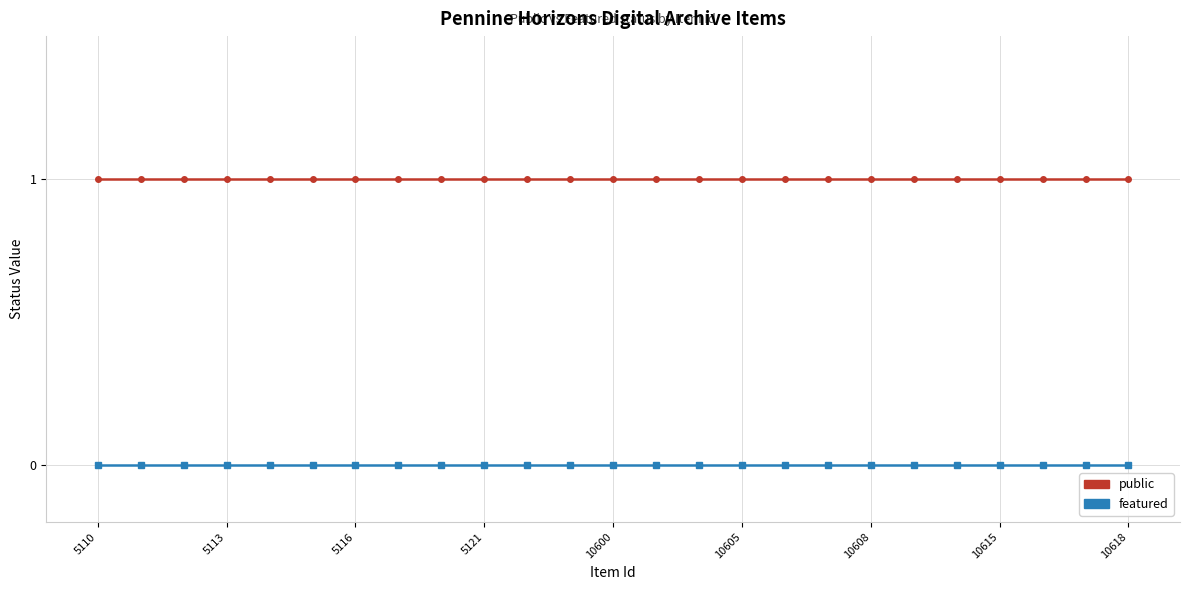

Which series has the largest total across all categories?

public